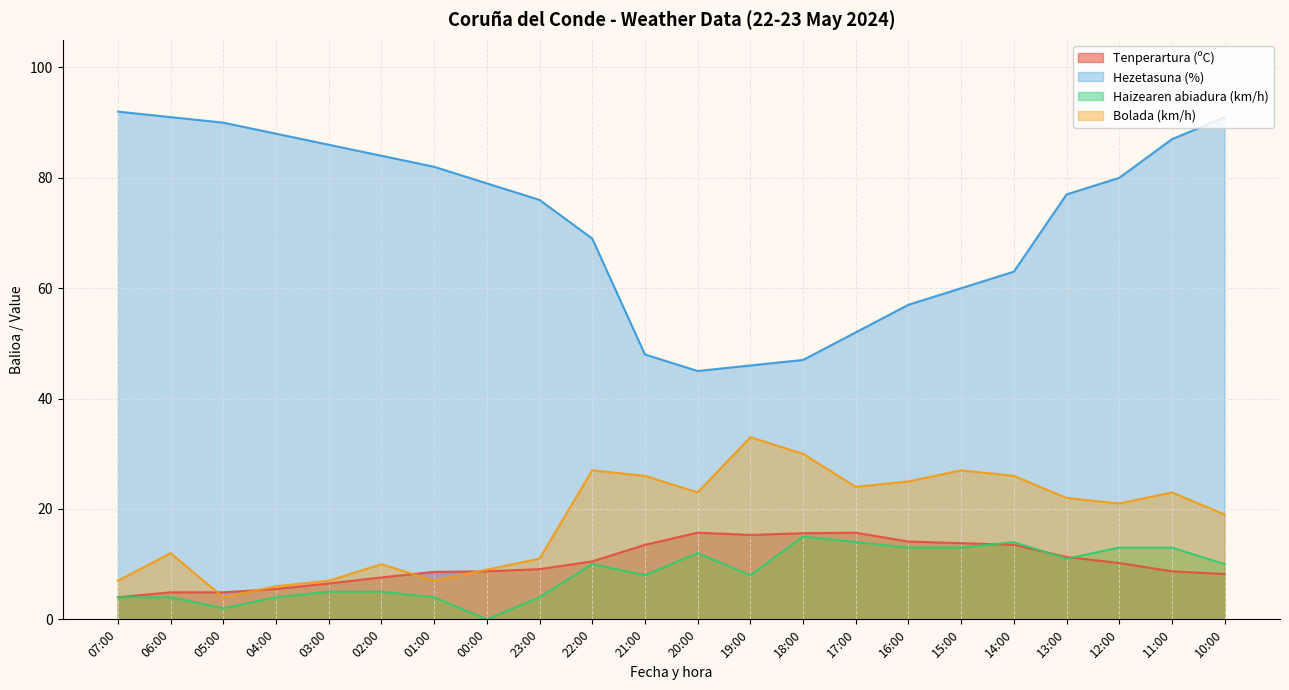

What is the spread (max minus min) of values at 23:00?

72.0